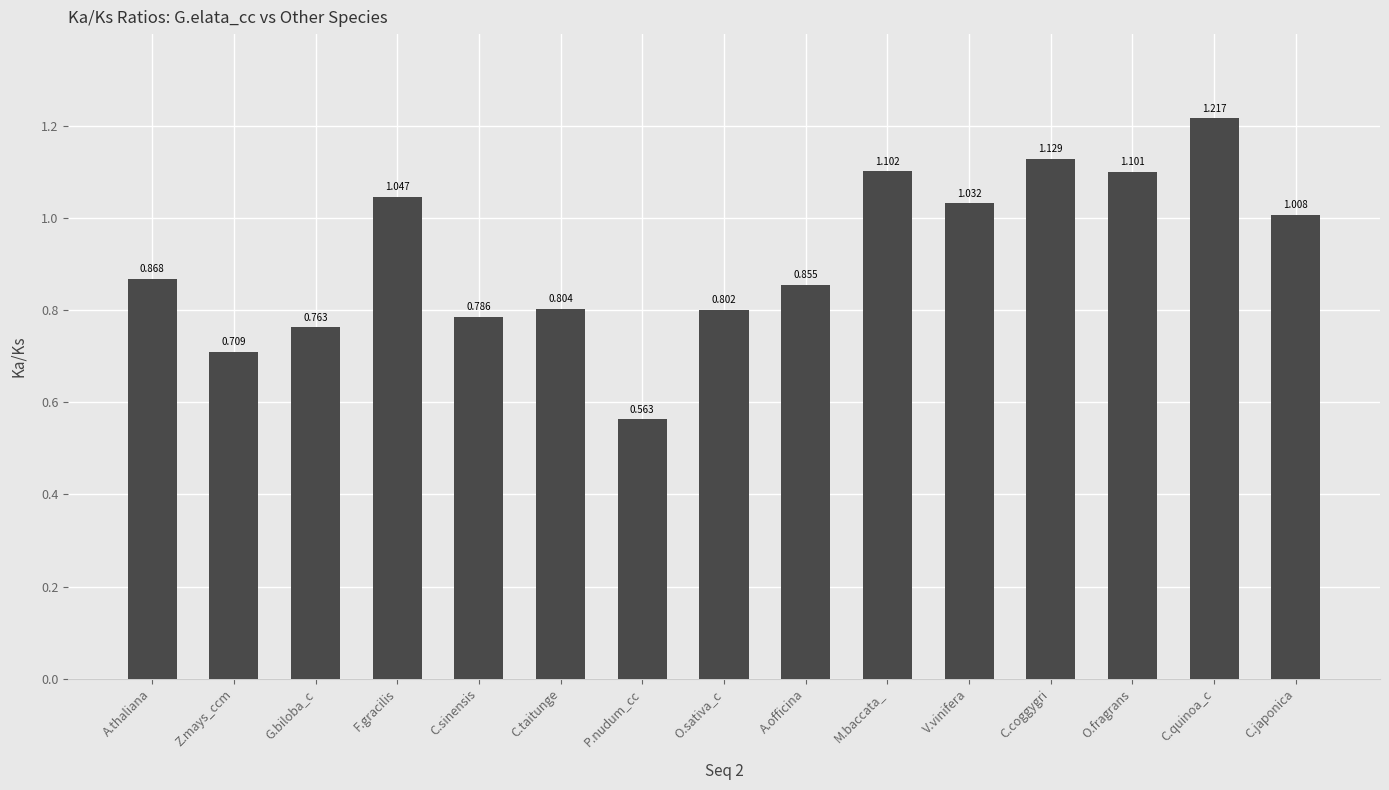

Where is the data nearest to the value 0?

P.nudum_cc